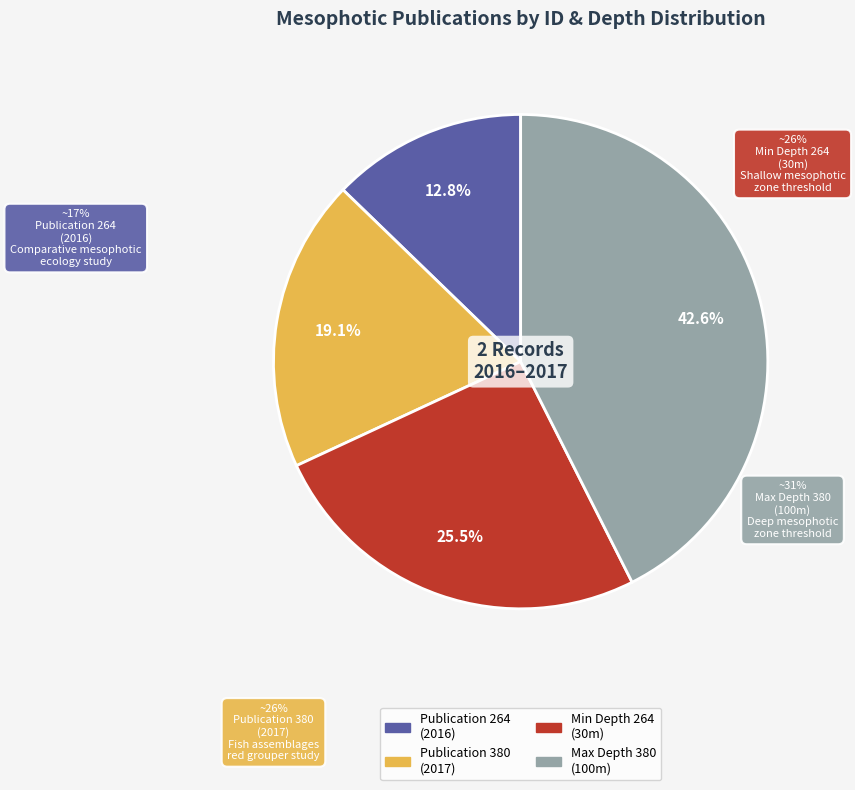

What portion of the pie excludes 264 (2016)?

87.2%